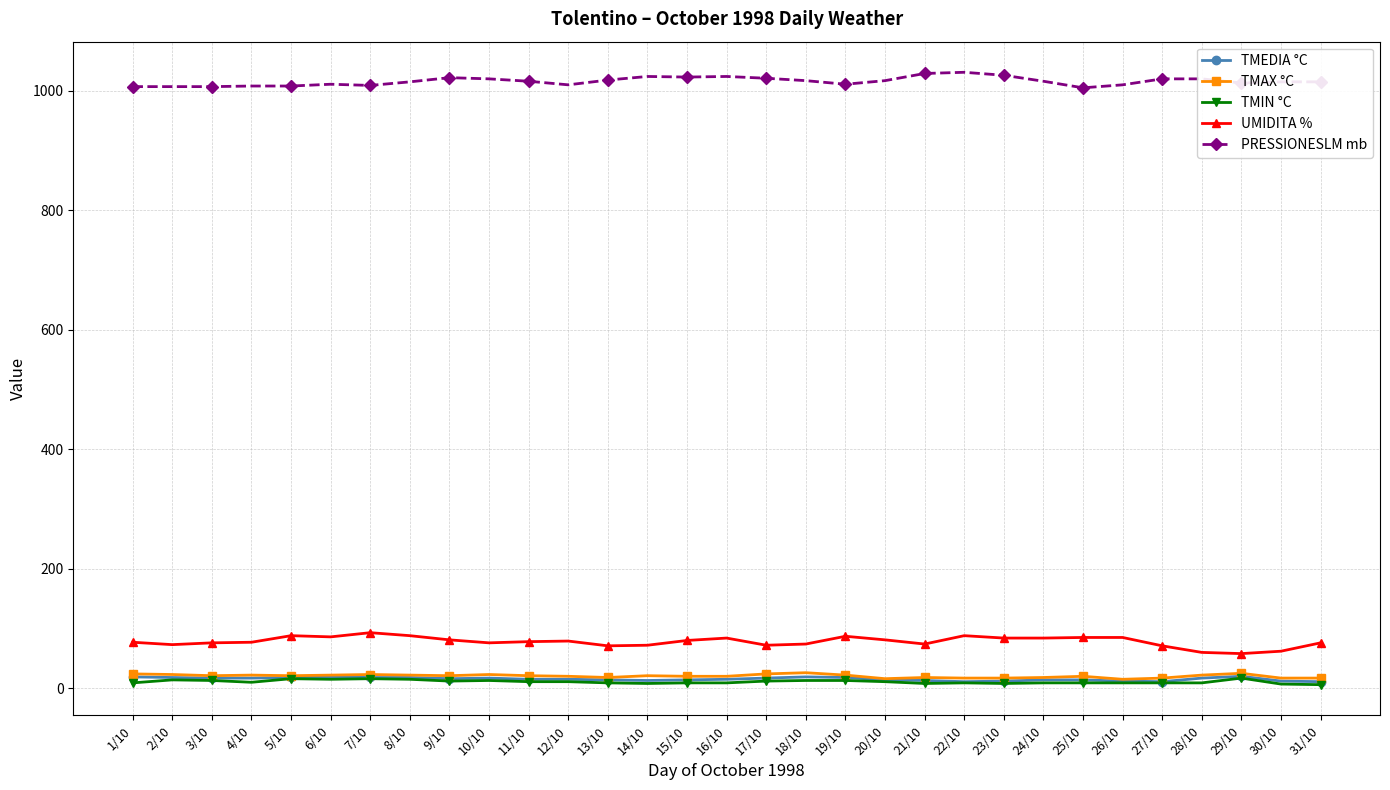

What is the difference between the maximum and second lowest values in the TMEDIA °C series?

9